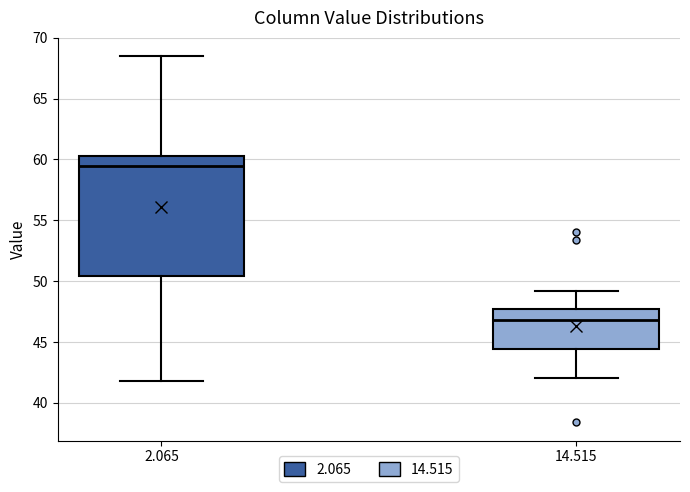

Which box's median line is the highest?

2.065